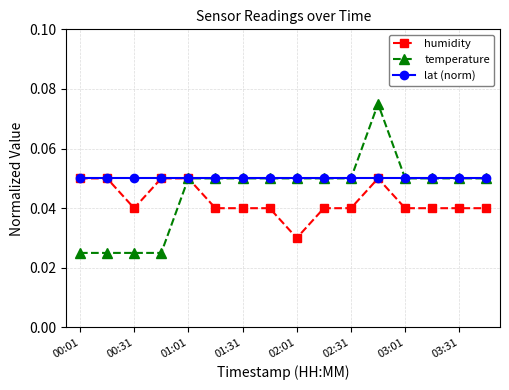

At how many categories does at least one series exceed 0?

16